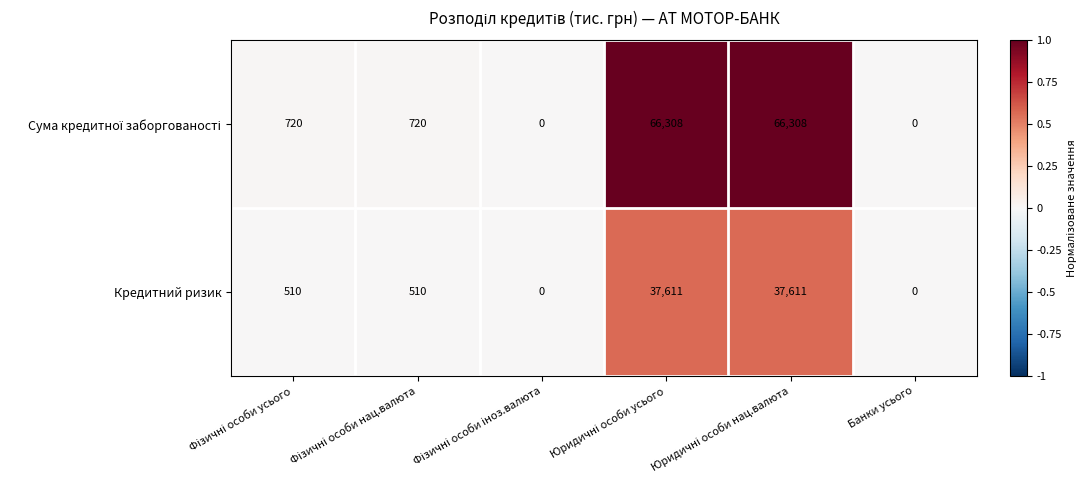

The value of Кредитний ризик at Банки усього is 0. True or false?

True